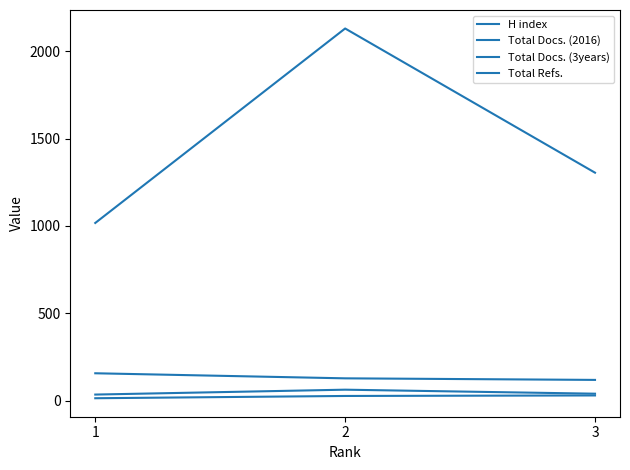

Reading left to right, list all the values displayed in this chart.

H index: 13	26	29
Total Docs. (2016): 34	62	39
Total Docs. (3years): 156	127	118
Total Refs.: 1017	2131	1305